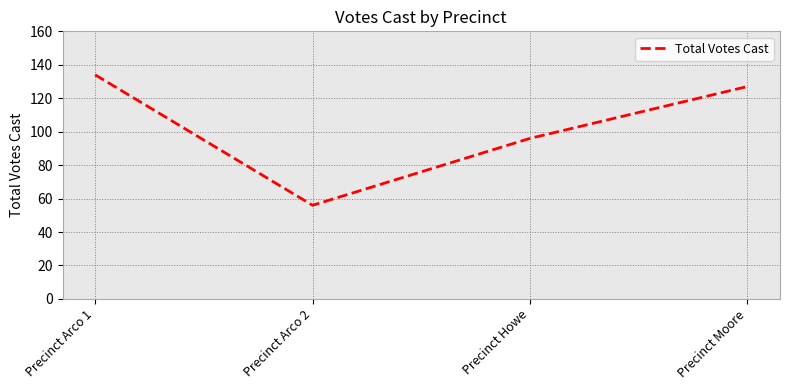

Which category has the highest value across all series?

Precinct Arco 1